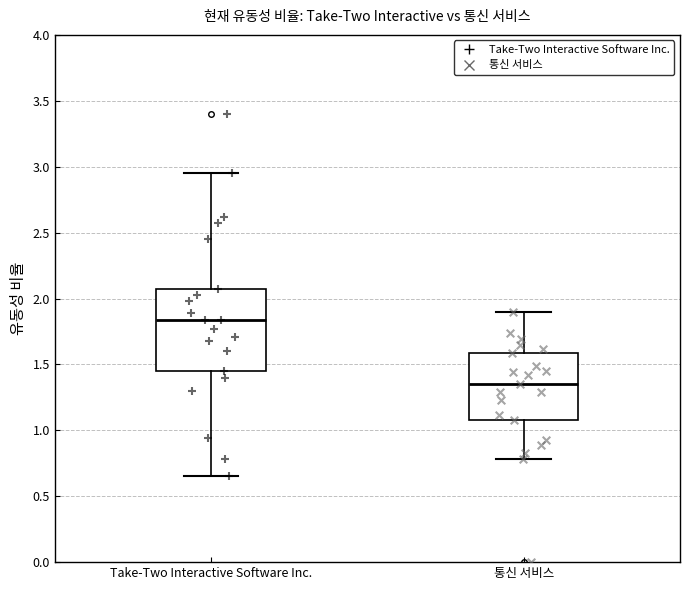

Which box's median line is the highest?

Take-Two Interactive Software Inc.